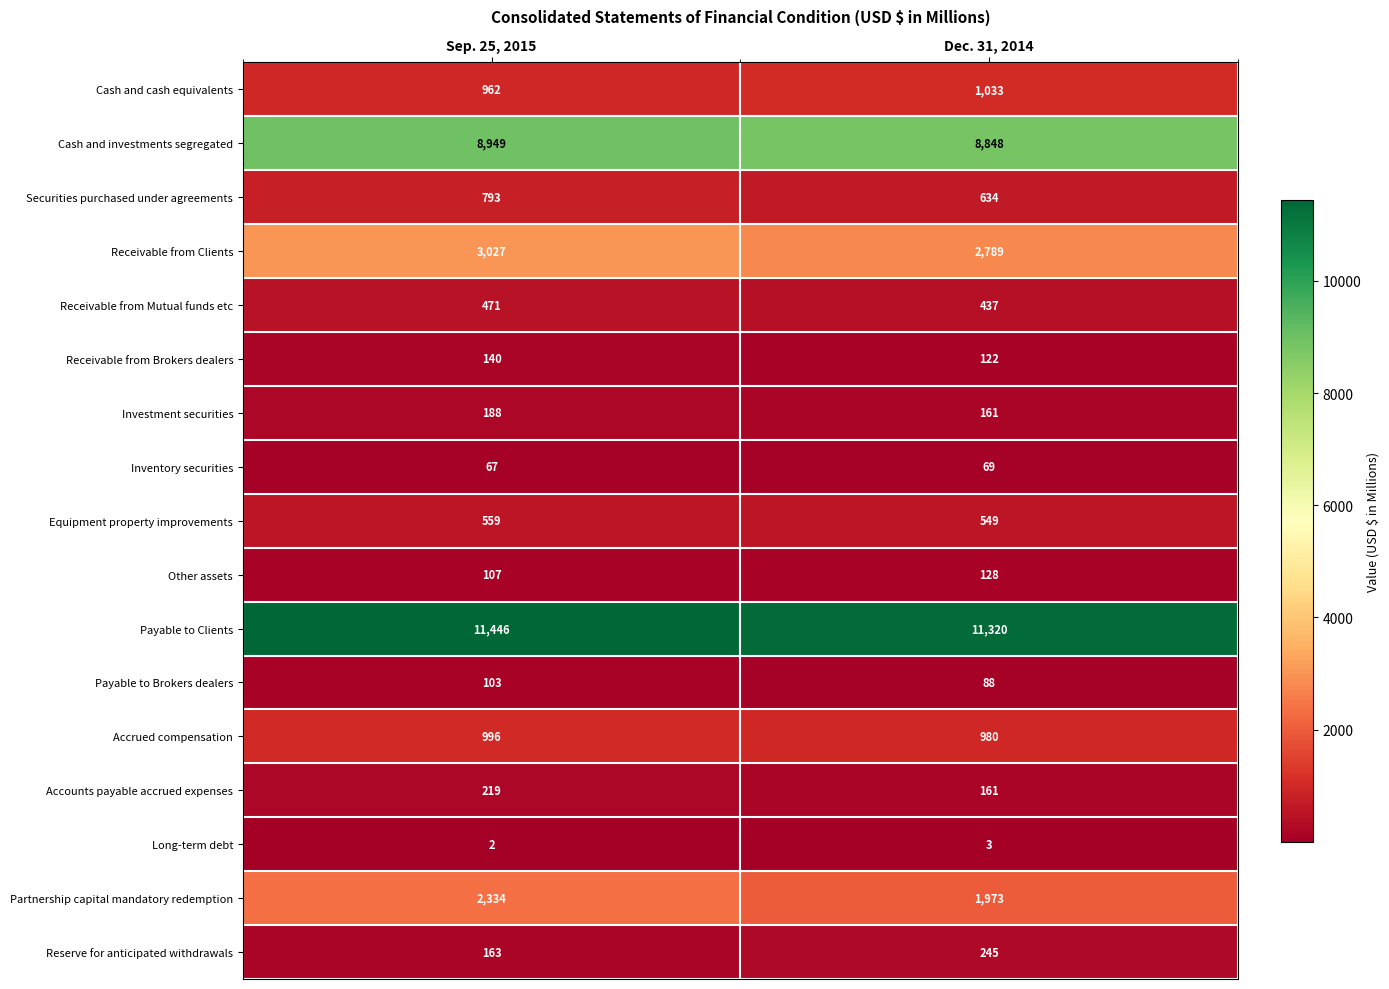

True or false: Reserve for anticipated withdrawals has a value of 384 at Dec. 31, 2014.

False